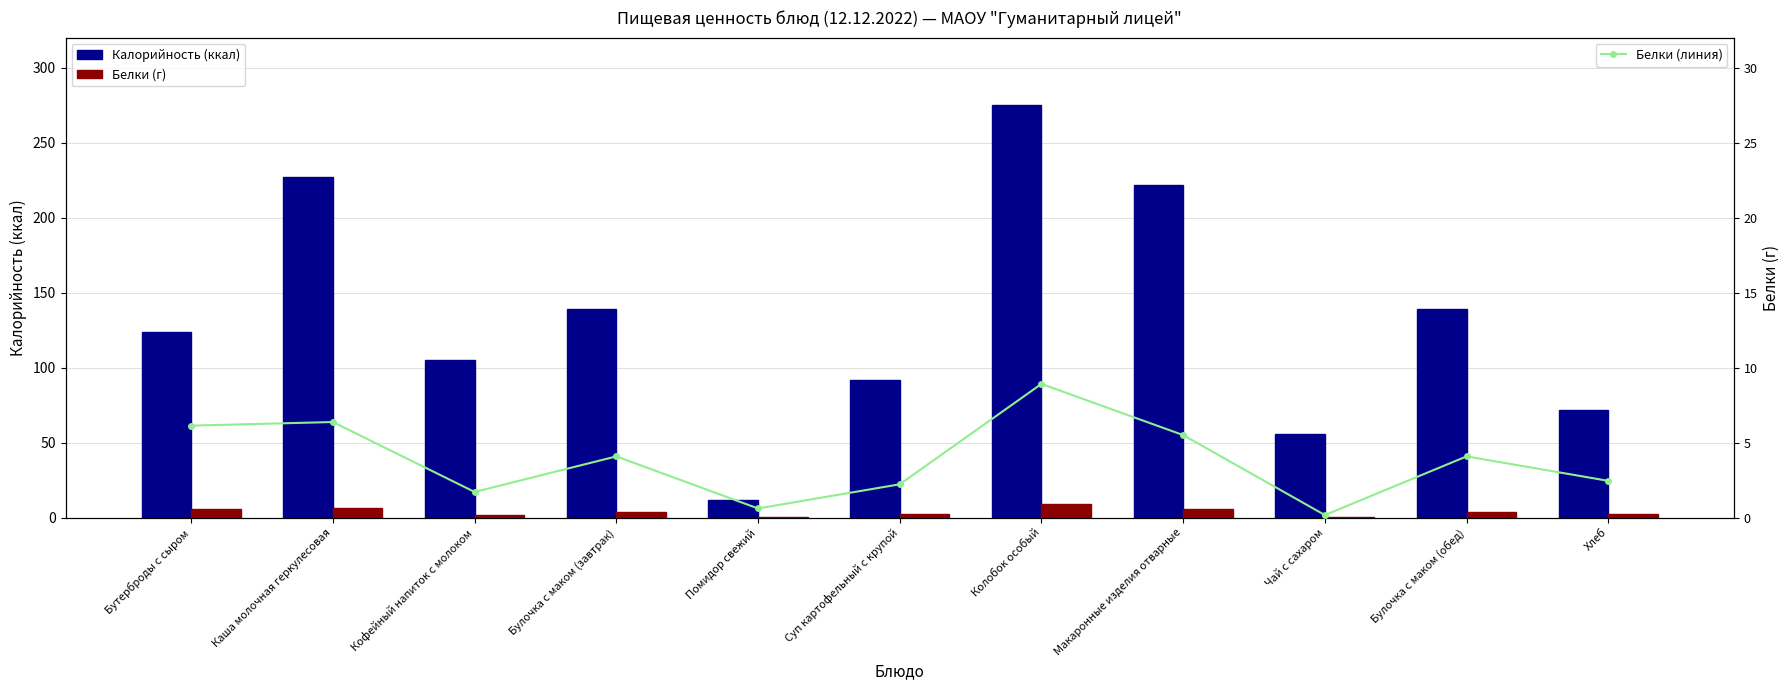

What is the label of the 3rd bar from the right?

Чай с сахаром